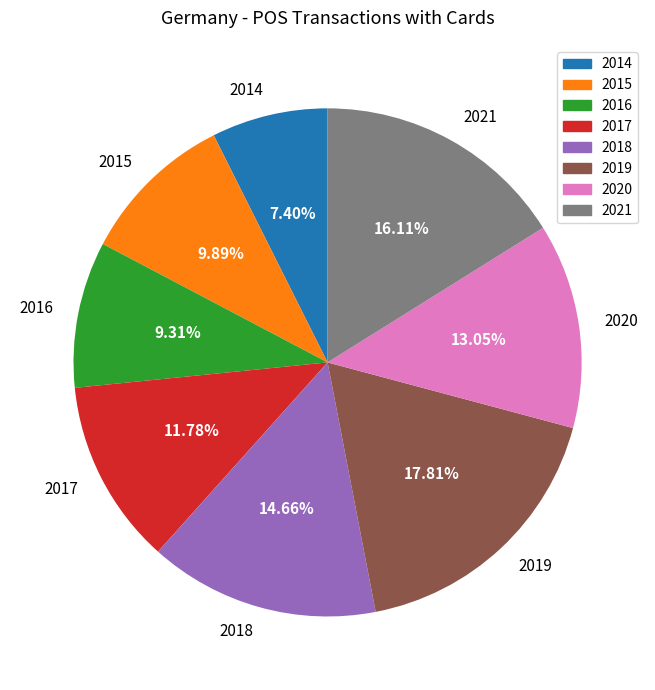

Which slice is the largest?

2019